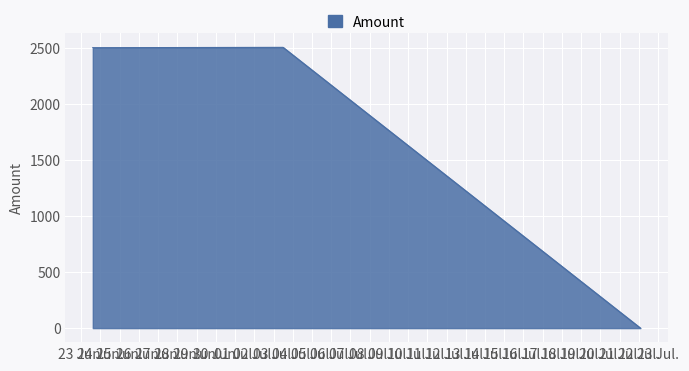

True or false: the data has more than 2 interior local peaks.

False